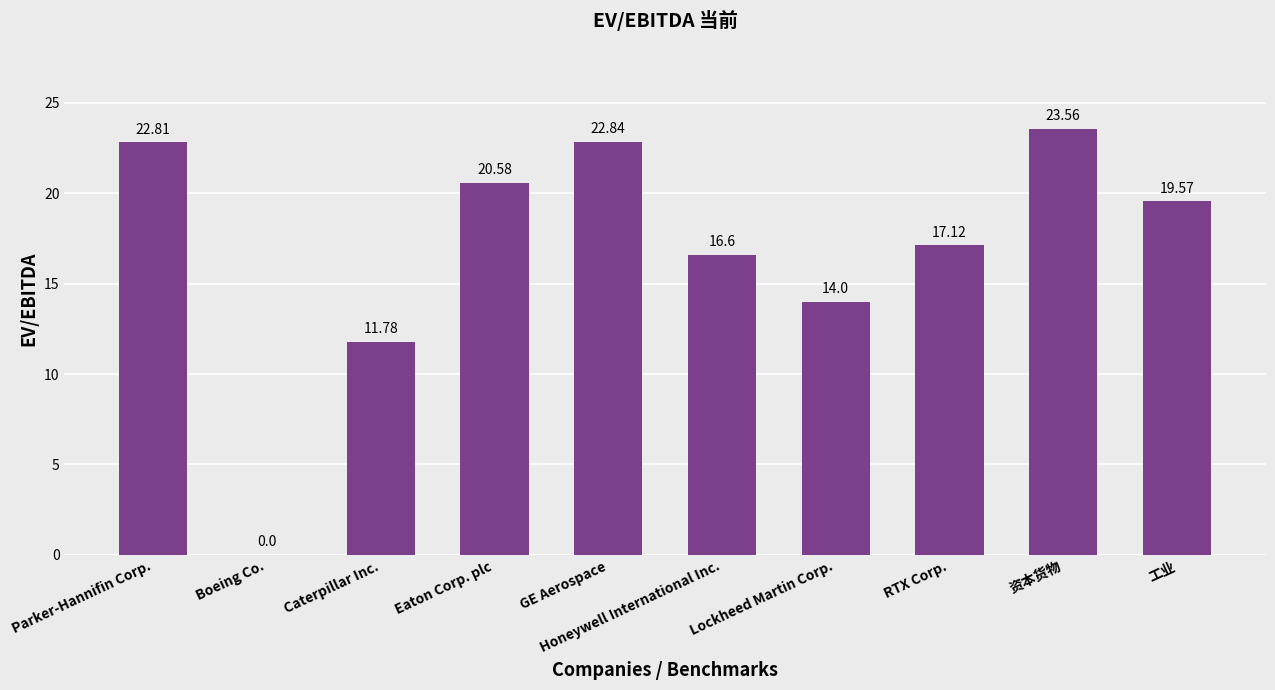

How many values are above zero?

9